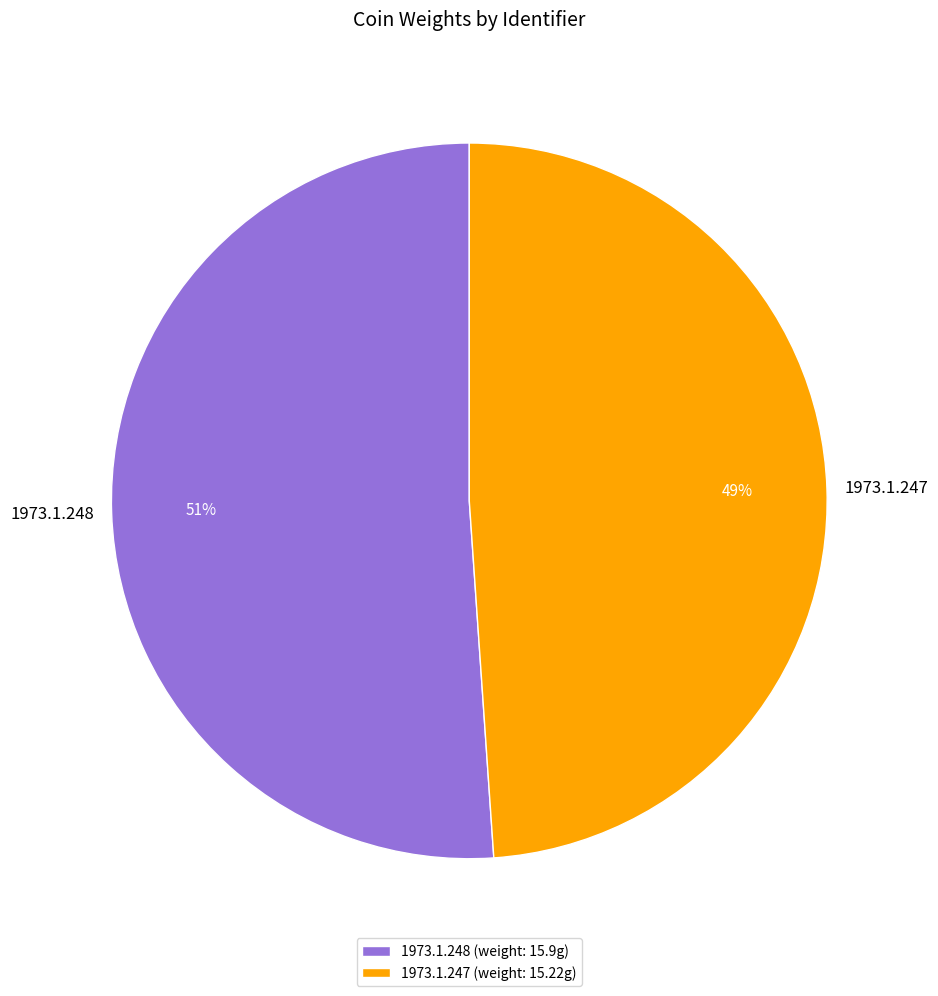

To the nearest percent, what percentage of the pie is 1973.1.247?

49%